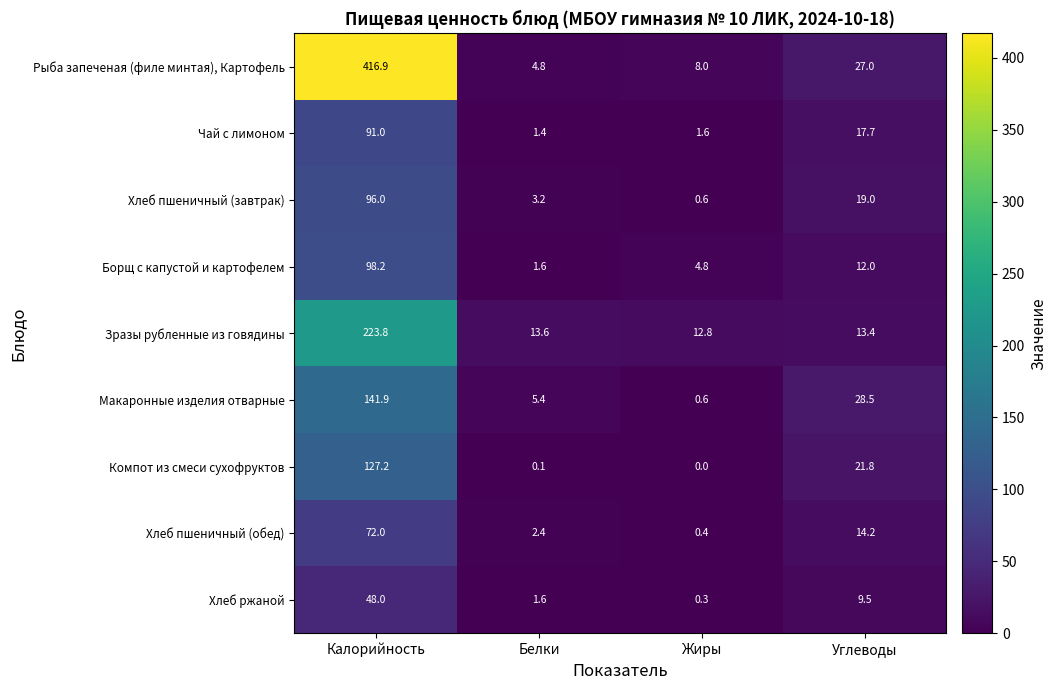

What is the total value across all series at Углеводы?

163.1